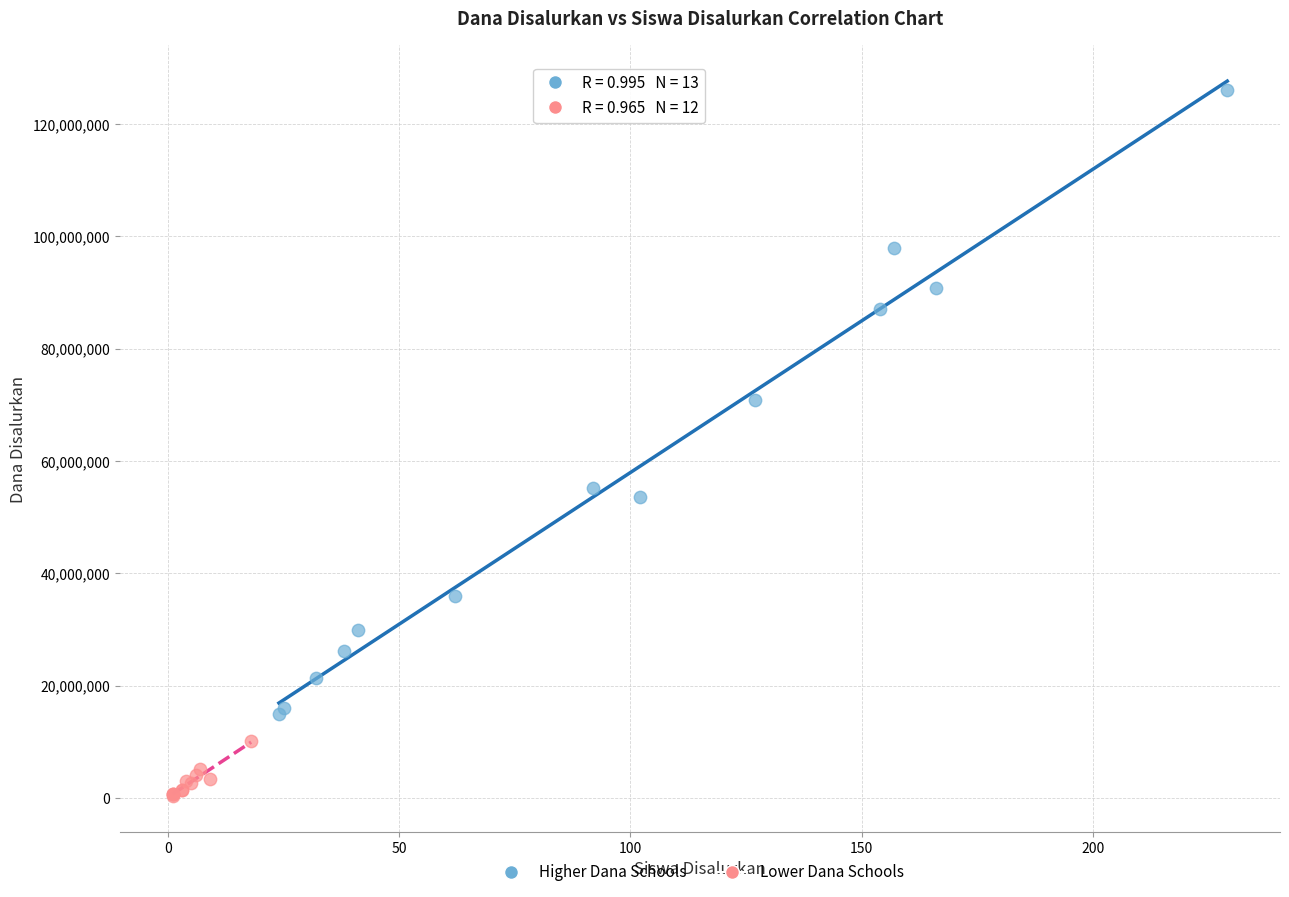

Which series contains the highest Y value?

Higher Dana Schools